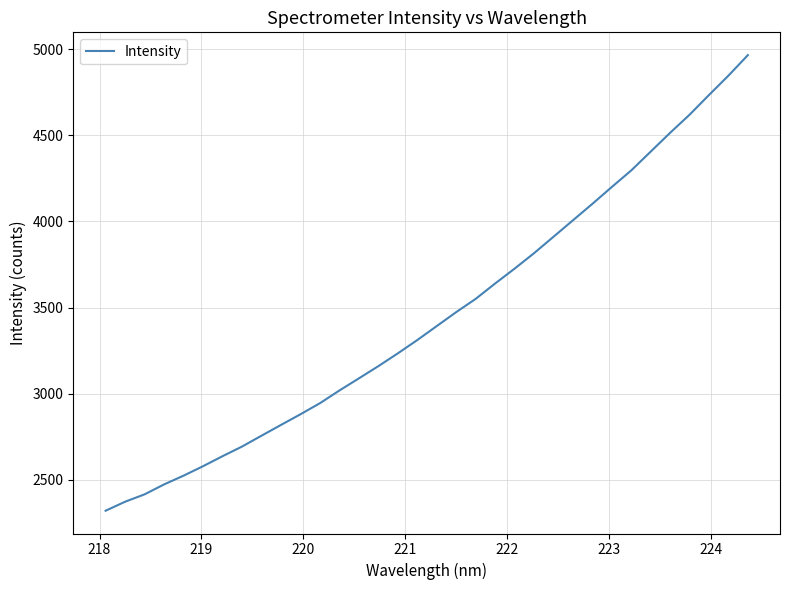

How many values exceed 3392?

17